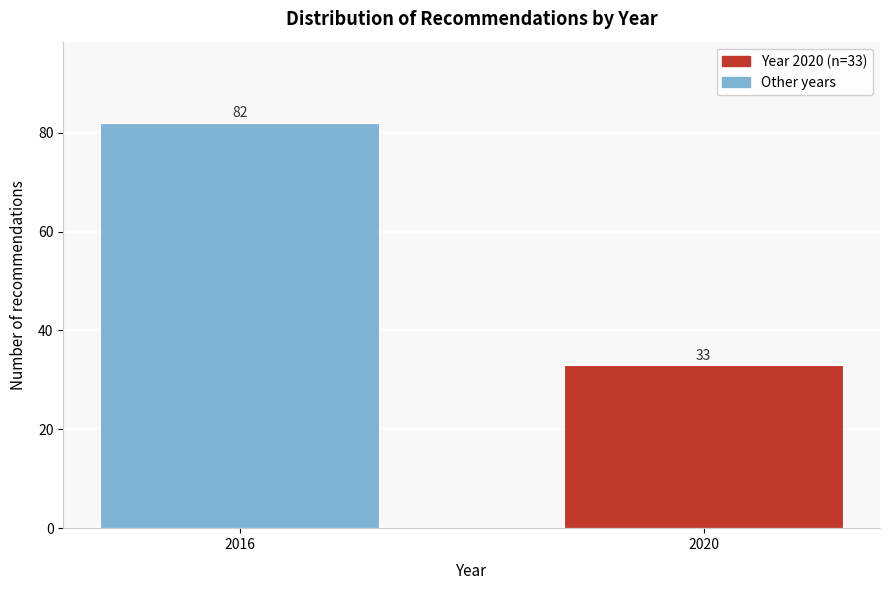

Reading left to right, what are all the values shown in this chart?

82	33